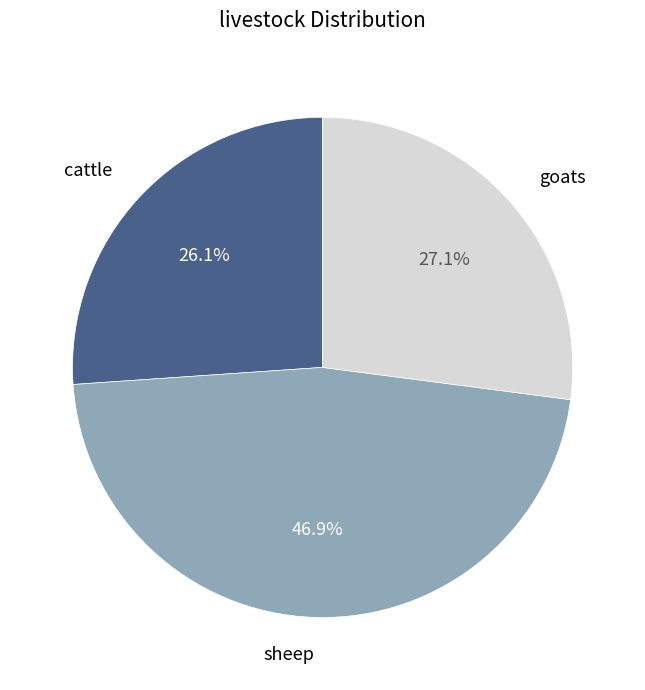

Is there a majority slice in this chart?

No